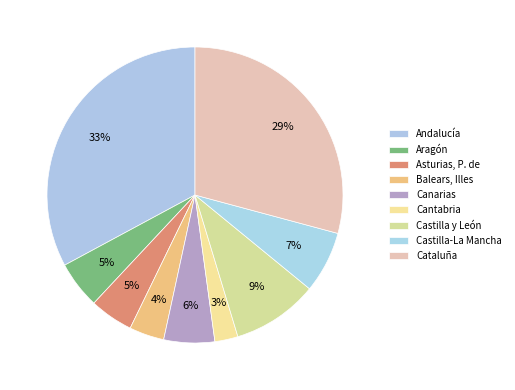

The Castilla y León slice represents 1% of the pie. True or false?

False